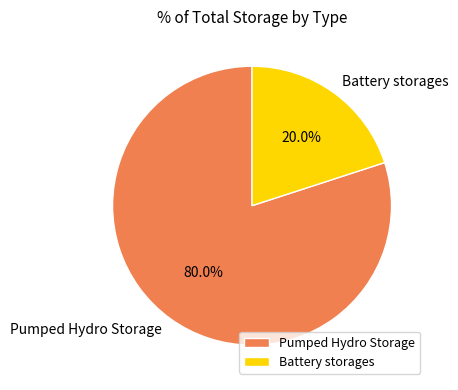

How many segments does this pie chart have?

2